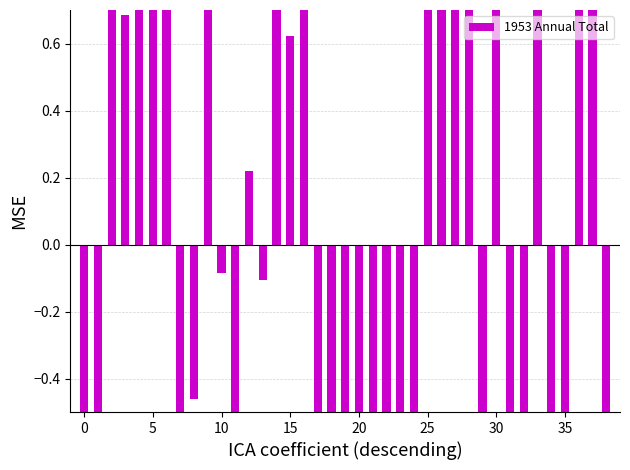

Are the bars horizontal?

No